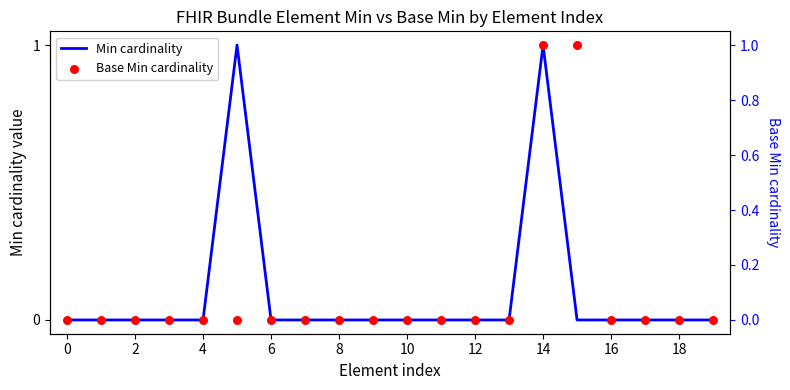

Which series contains the highest Y value?

Min cardinality